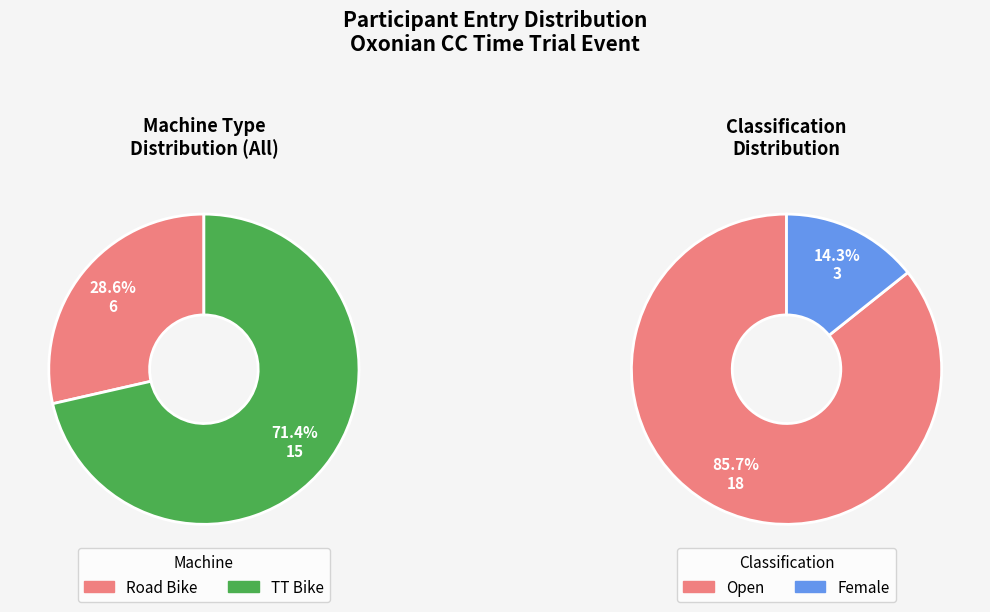

To the nearest percent, what is the difference between the largest and smallest slice percentages?

43%